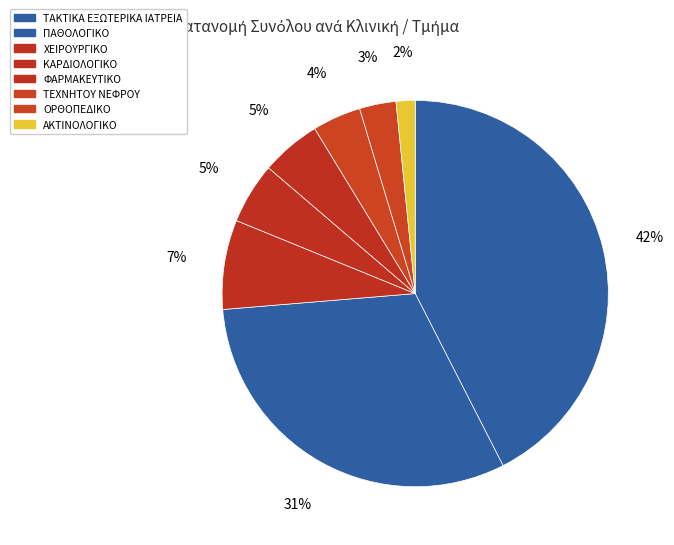

Count the number of slices in the pie.

8